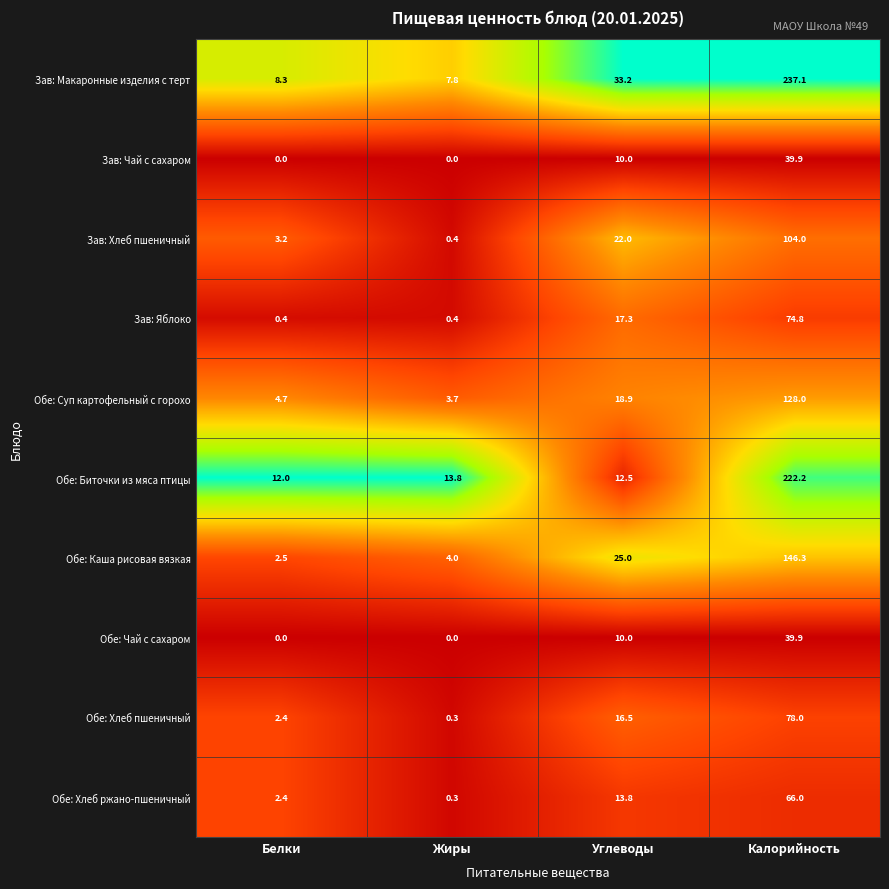

At which label does Обе: Хлеб пшеничный first exceed 16?

Углеводы